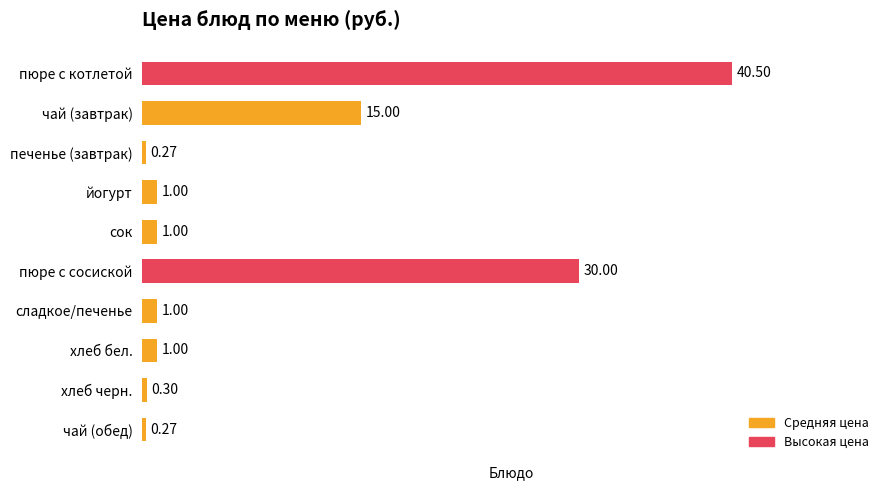

Count the number of values greater than 1.

3